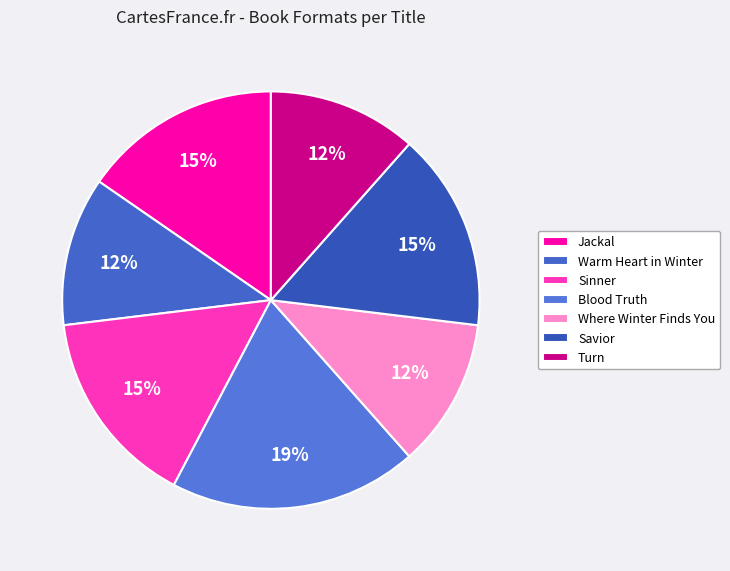

Which category has the biggest portion of the pie?

Blood Truth